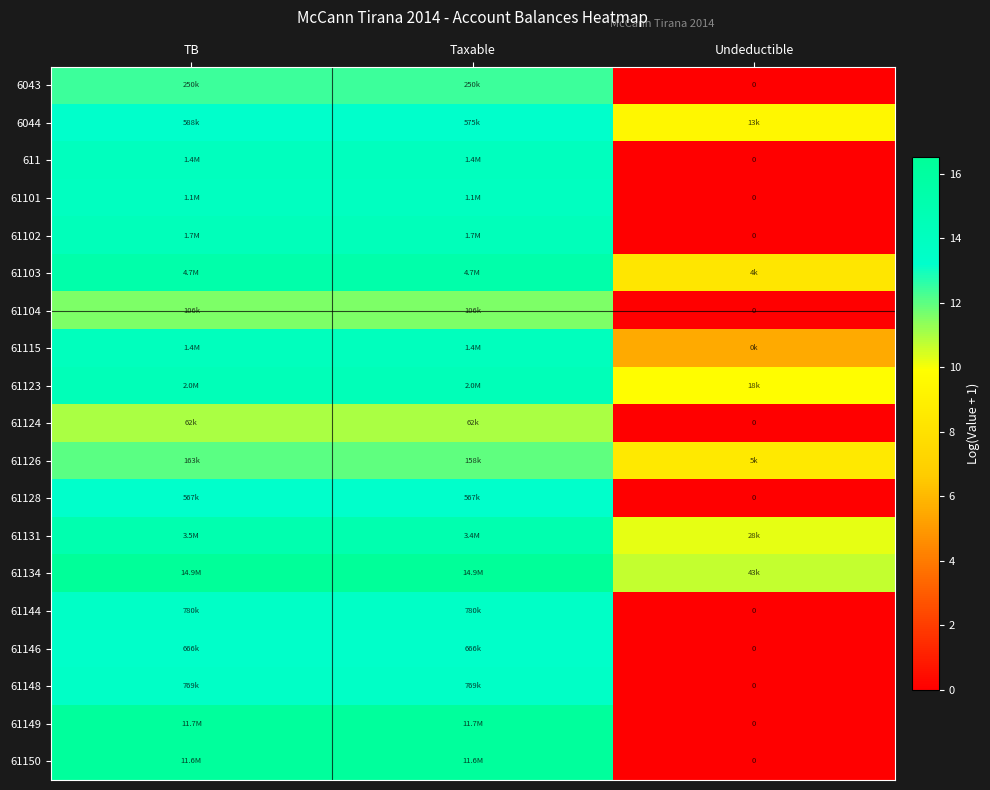

What is the maximum value shown in the chart?

16.5